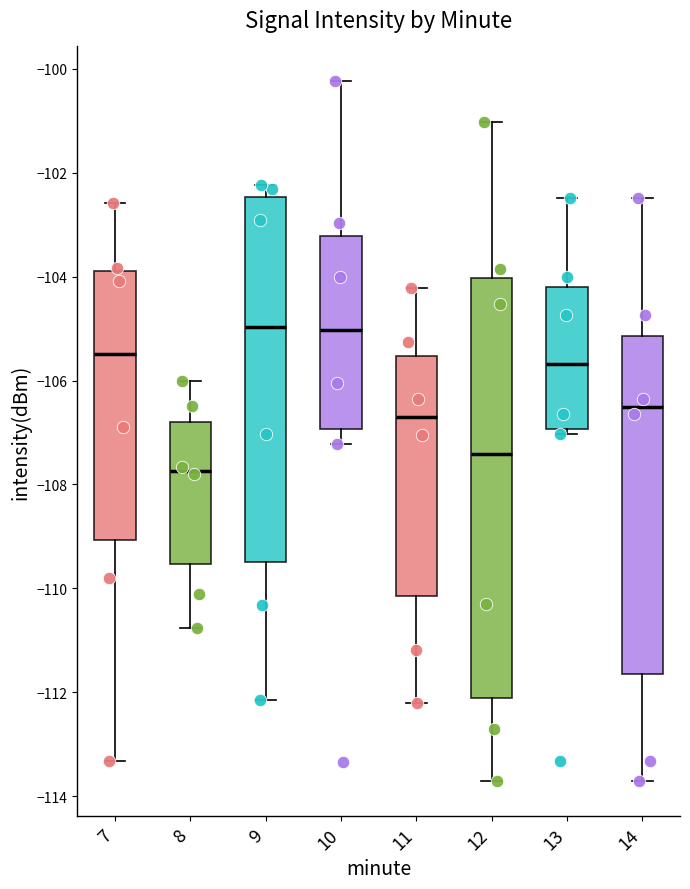

Where does the upper whisker of the box at x = 9 end on the y-axis? The values are not printed on the chart, so give them approximately, as read against the axis.

-102.2